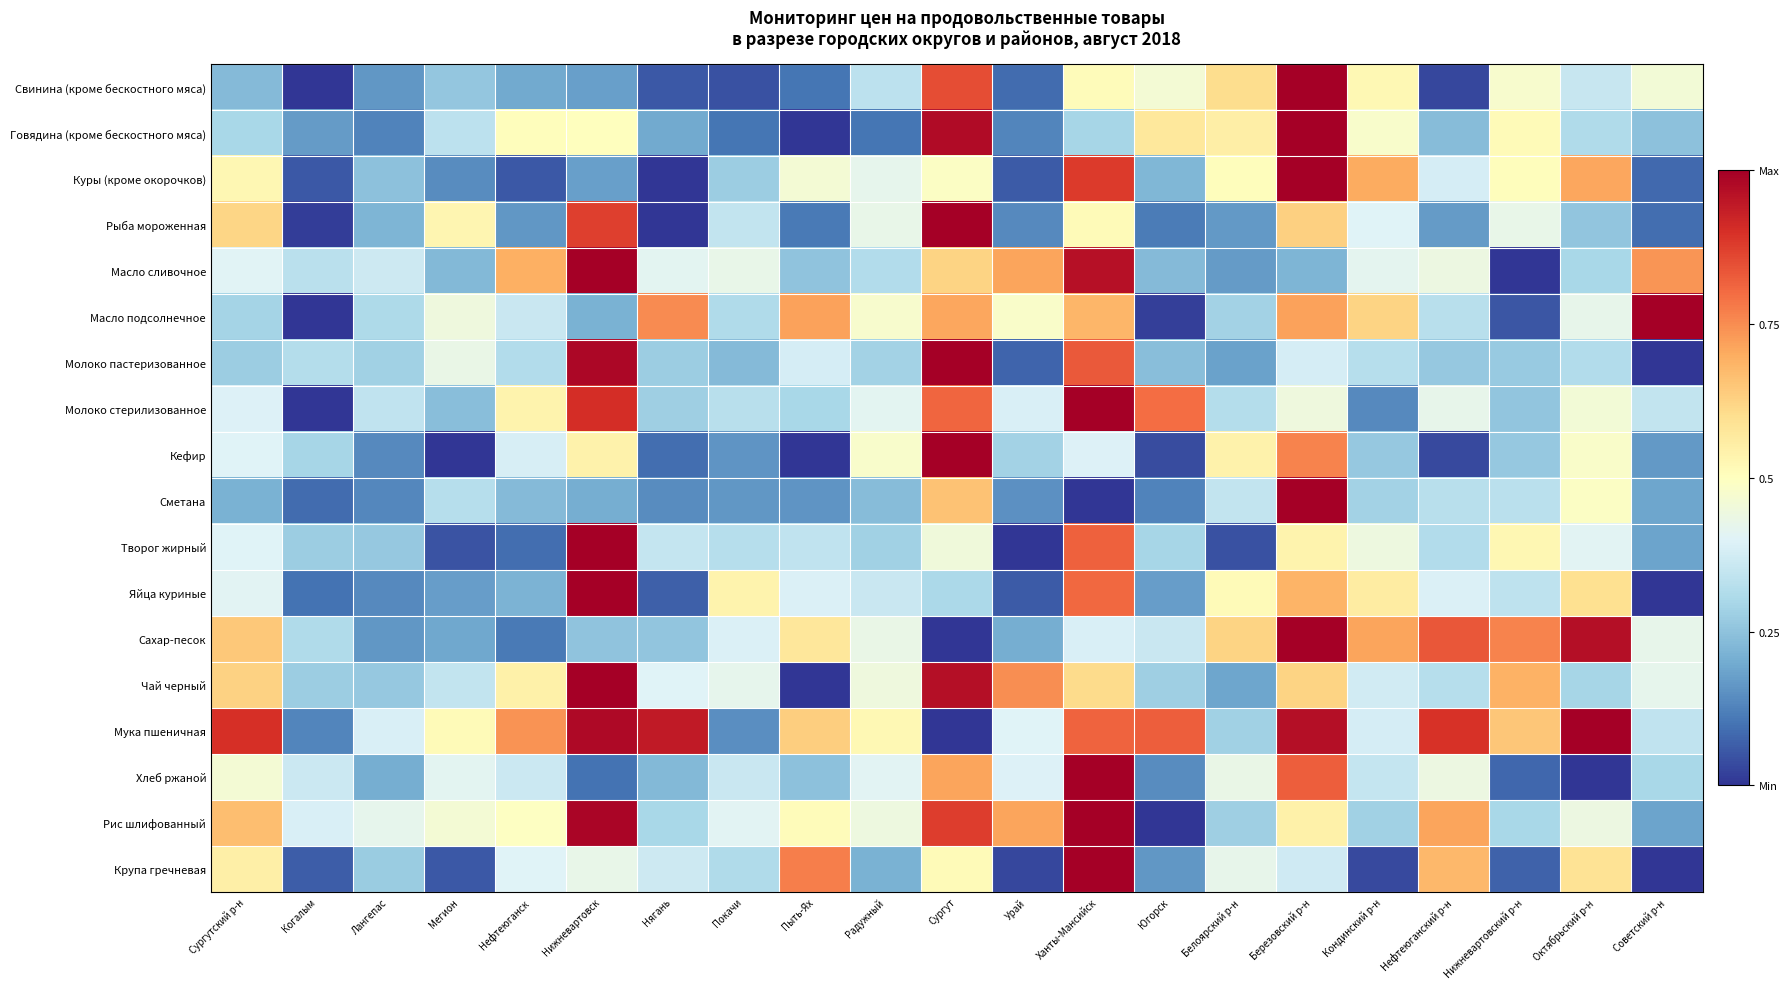

How many distinct data groups are displayed?

18